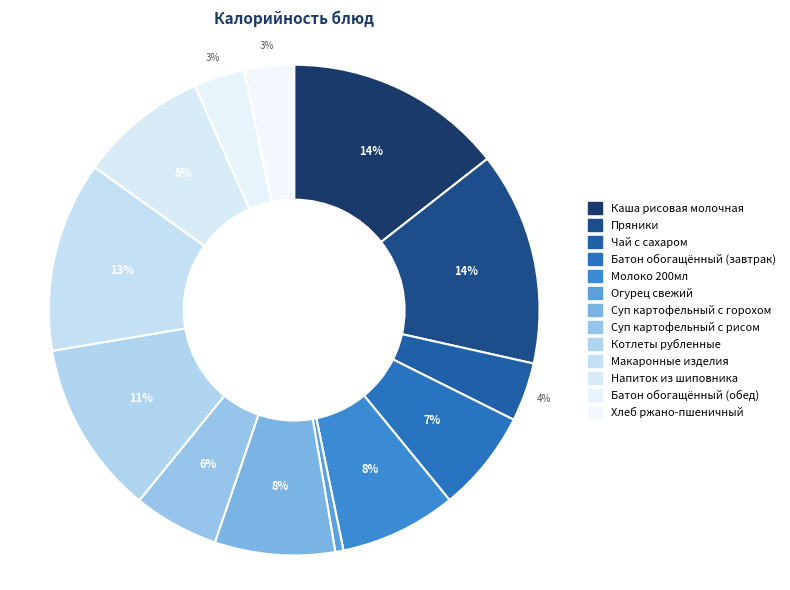

Rank the categories by value from lowest to highest.

ОГУРЕЦ СВЕЖИЙ, ХЛЕБ РЖАНО-ПШЕНИЧНЫЙ, БАТОН ОБОГАЩЕННЫЙ (обед), ЧАЙ С САХАРОМ, СУП КАРТОФЕЛЬНЫЙ С РИСОМ, БАТОН ОБОГАЩЕННЫЙ (завтрак), МОЛОКО 200МЛ, СУП КАРТОФЕЛЬНЫЙ С ГОРОХОМ, НАПИТОК ИЗ ШИПОВНИКА, КОТЛЕТЫ РУБЛЕННЫЕ, МАКАРОННЫЕ ИЗДЕЛИЯ, ПРЯНИКИ, КАША РИСОВАЯ МОЛОЧНАЯ